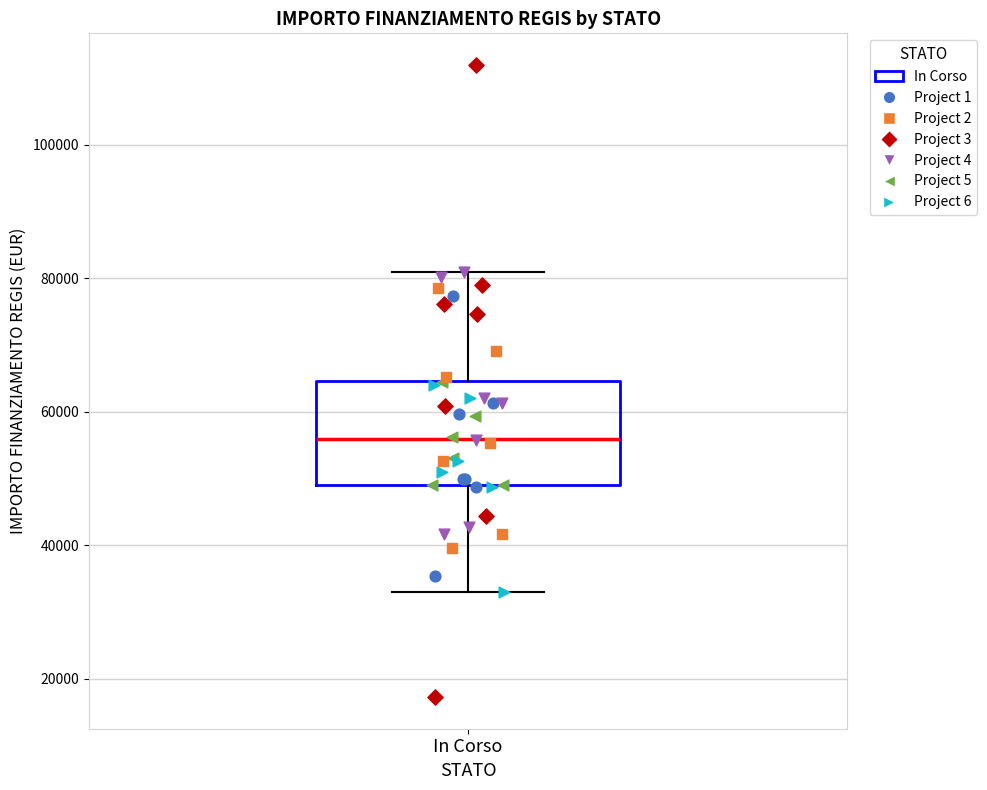

Read this box plot against the y-axis: the position of the median line, the range covered by the box, and the ends of both whiskers. The values are not printed on the chart, so give them approximately, as read against the axis.

median 56000, box 50000 to 64000, whiskers 32000 to 80000